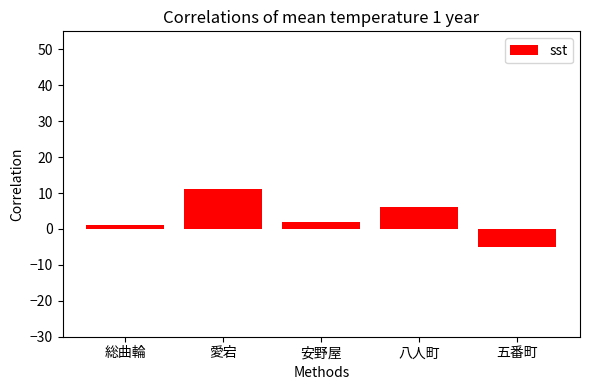

What is the ratio of the value at 安野屋 to the value at 愛宕?

0.2